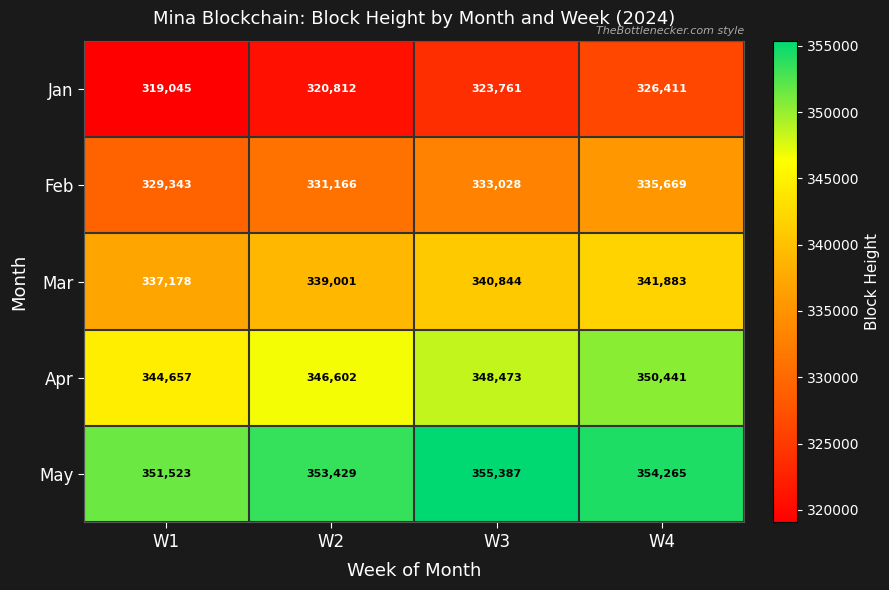

What is the spread (max minus min) of values at W2?

32617